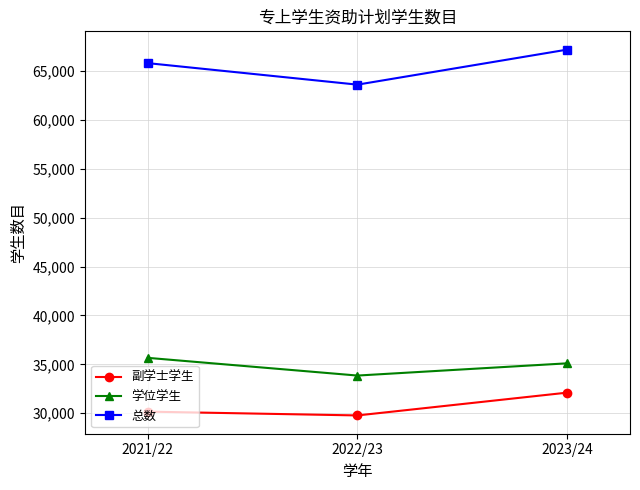

Which category has the highest value across all series?

2023/24